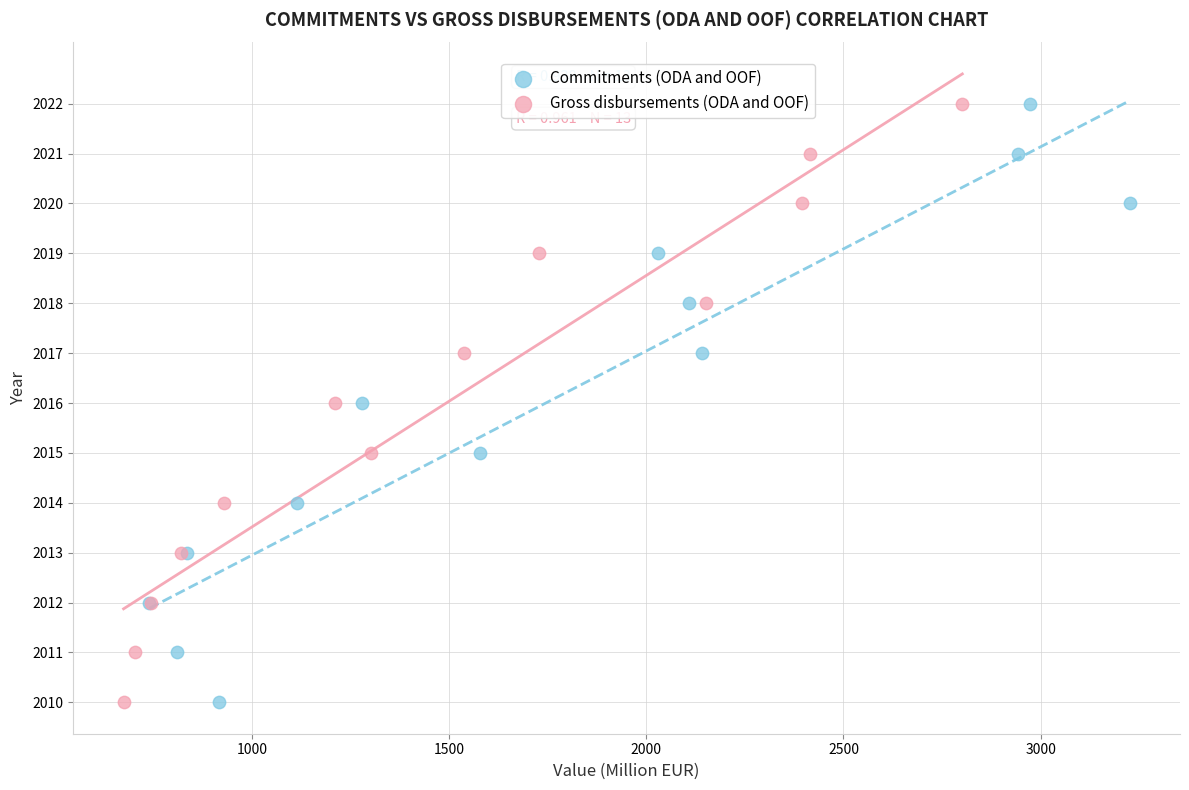

What are all the series names shown in the legend?

Commitments (ODA and OOF), Gross disbursements (ODA and OOF)